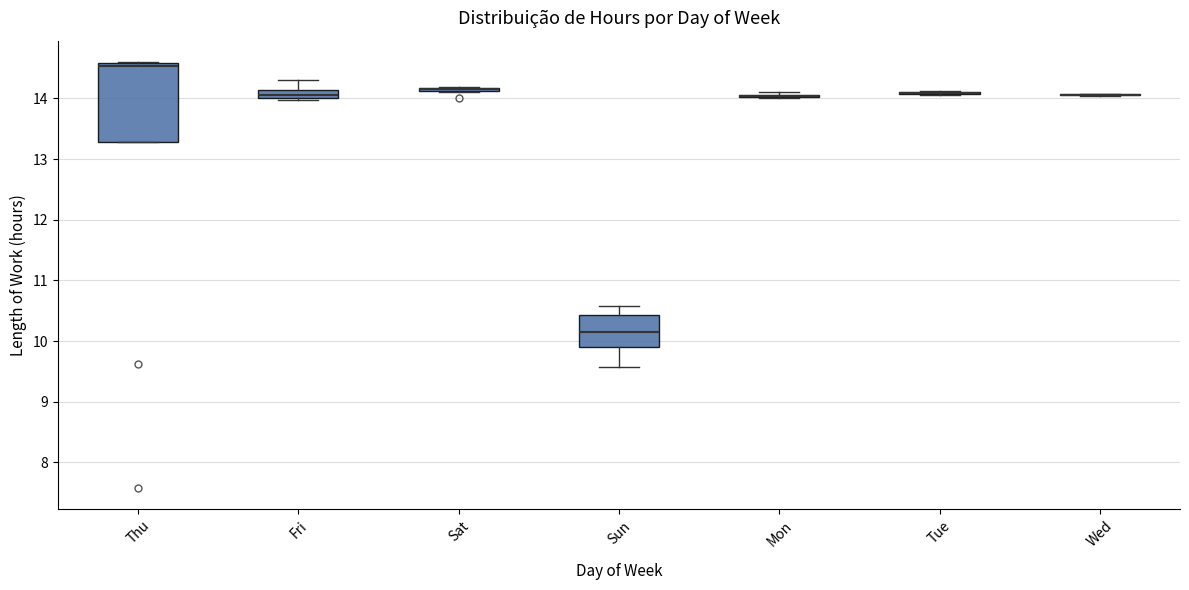

Which box is the tallest, from its lower edge to its upper edge?

Thu